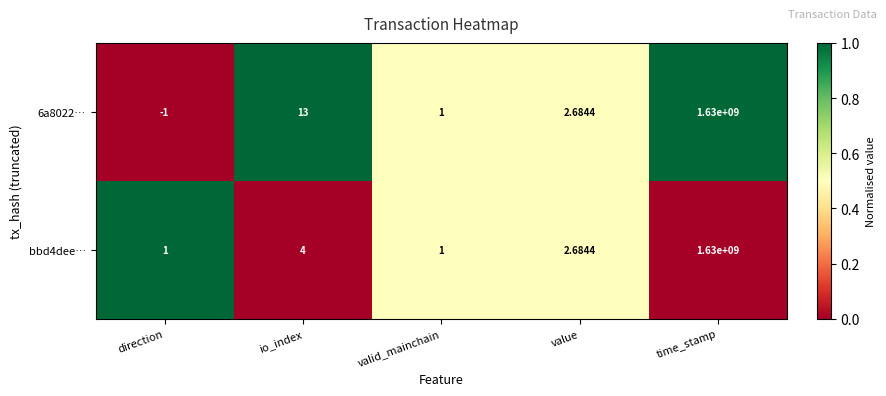

Where is 6a8022… nearest to the value 814999999?

io_index